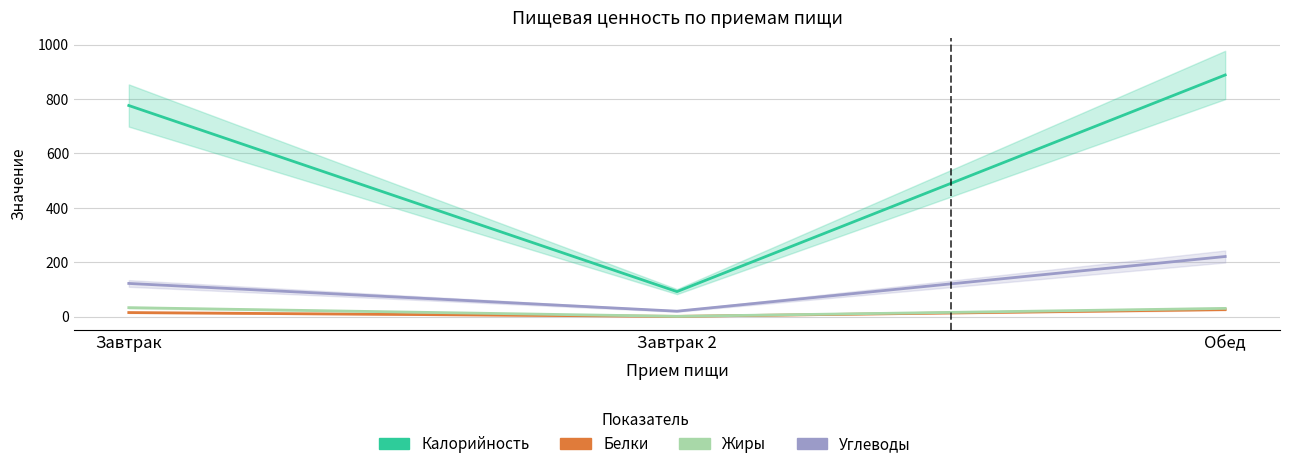

What is the sum of all Жиры values?

64.3